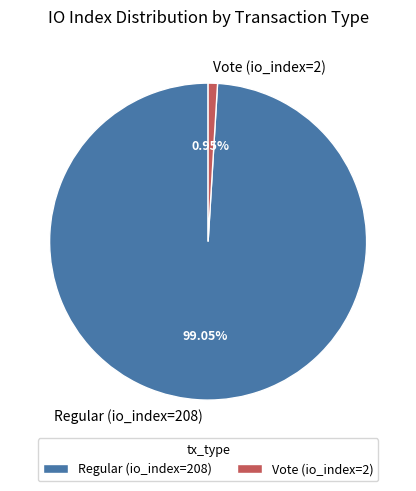

Combined, do Vote (io_index=2) and Regular (io_index=208) account for over 50%?

Yes